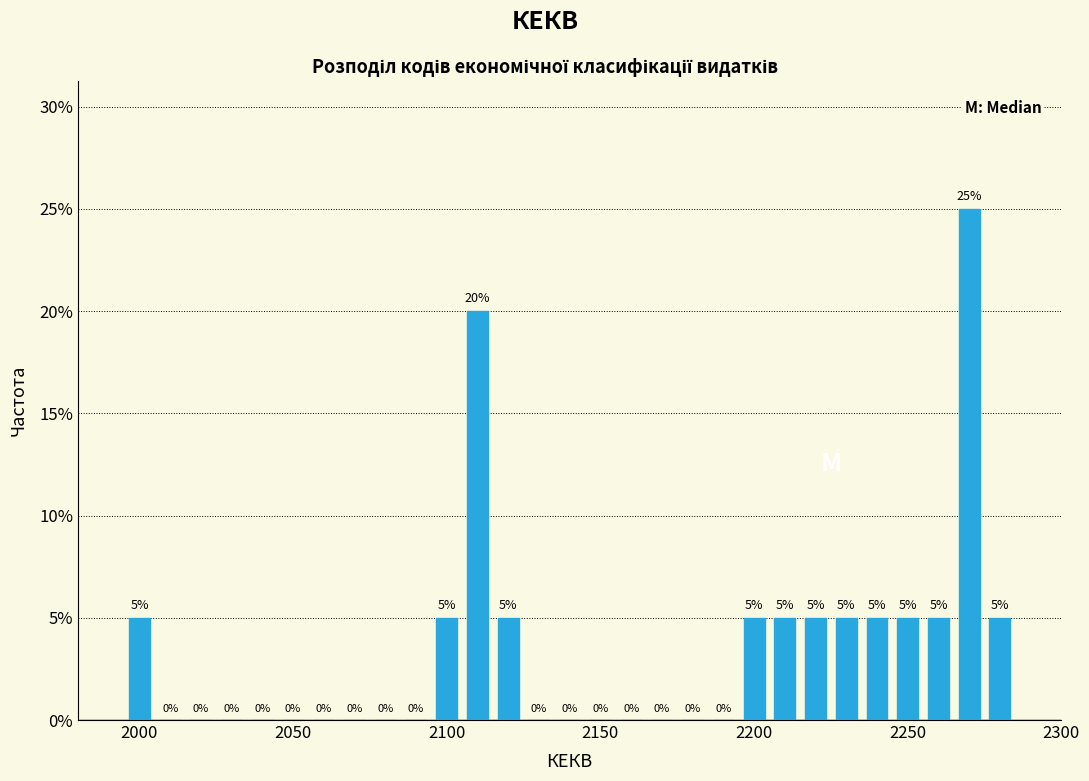

Read against the x-axis, roughly where is the centre of the tallest bar?

2270